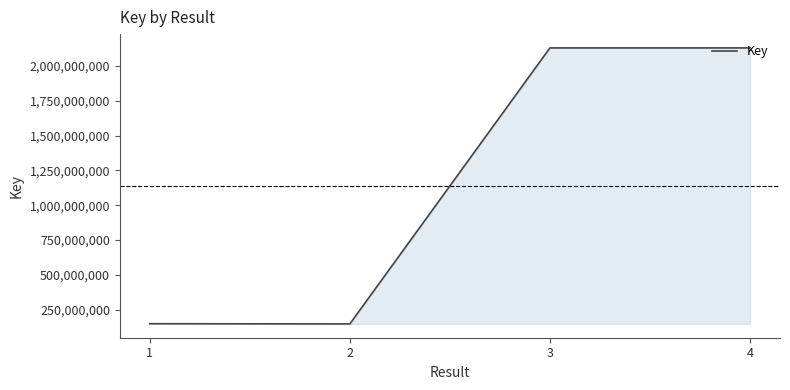

What is the change in value from 2 to 3?

+1982925674